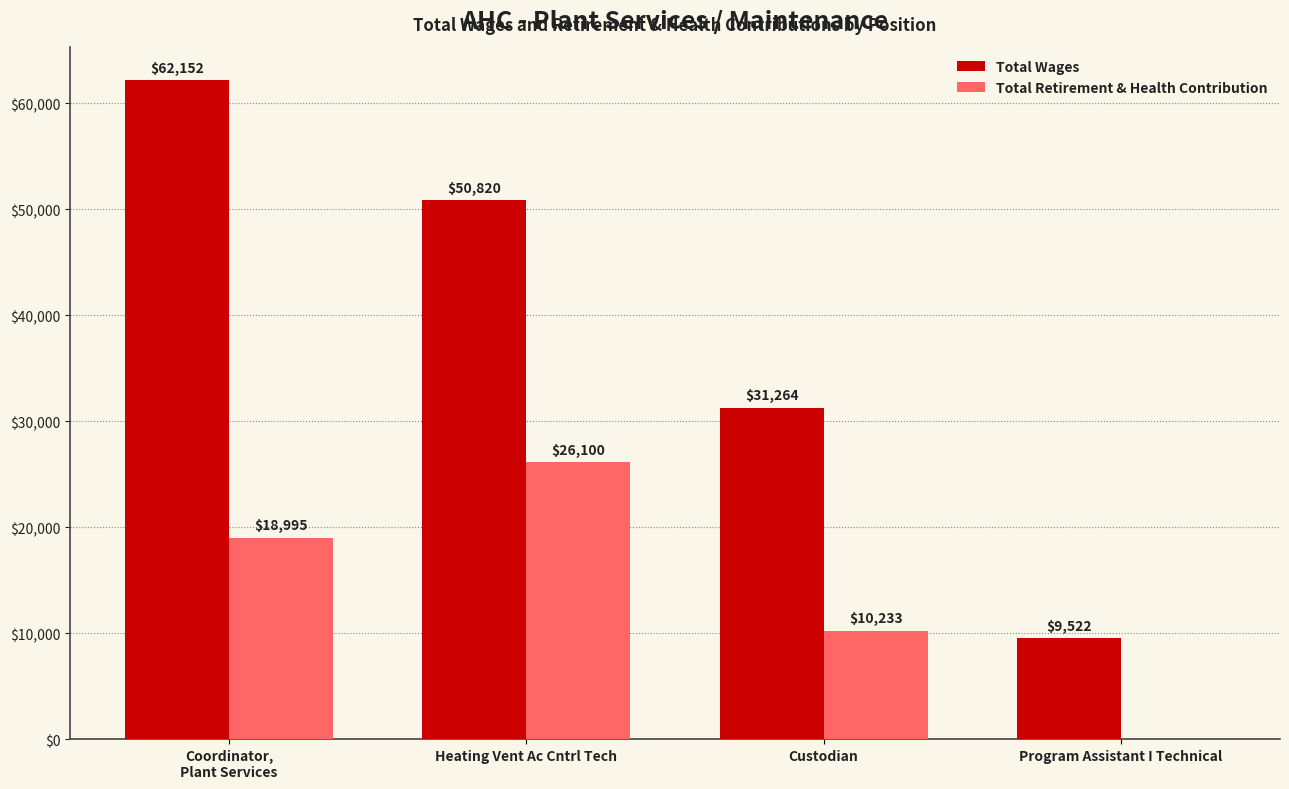

Count the number of categories in the chart.

4